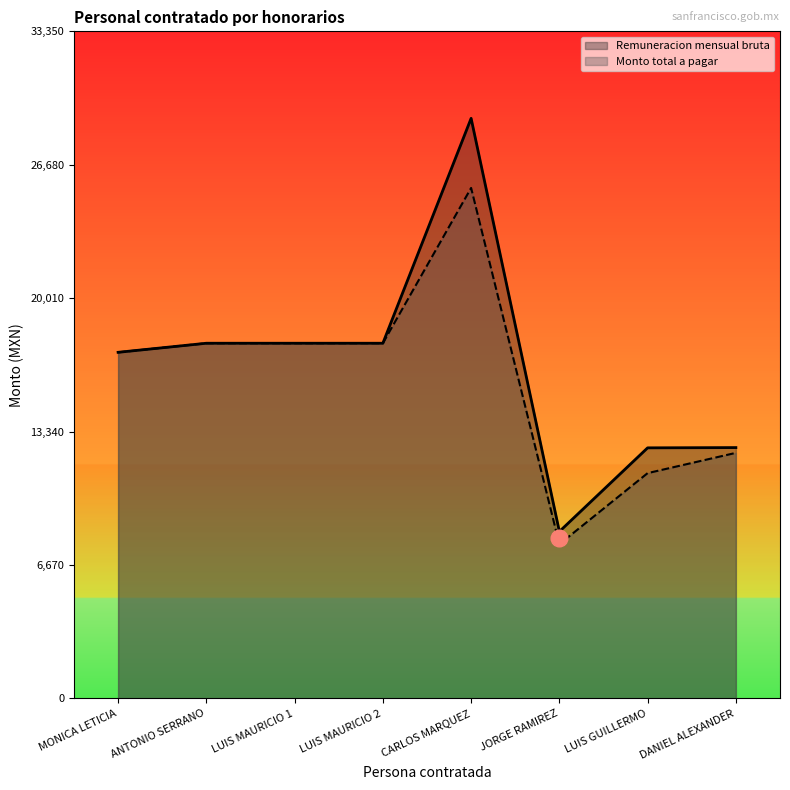

Reading left to right, transcribe all the data shown in this chart.

Remuneracion mensual bruta: MONICA LETICIA=17303.6	ANTONIO SERRANO=17757.5	LUIS MAURICIO 1=17757.5	LUIS MAURICIO 2=17757.5	CARLOS MARQUEZ=29000.0	JORGE RAMIREZ=8344.0	LUIS GUILLERMO=12528.1	DANIEL ALEXANDER=12541.1
Monto total a pagar: MONICA LETICIA=17303.6	ANTONIO SERRANO=17757.5	LUIS MAURICIO 1=17757.5	LUIS MAURICIO 2=17757.5	CARLOS MARQUEZ=25520.8	JORGE RAMIREZ=7710.1	LUIS GUILLERMO=11263.9	DANIEL ALEXANDER=12276.9